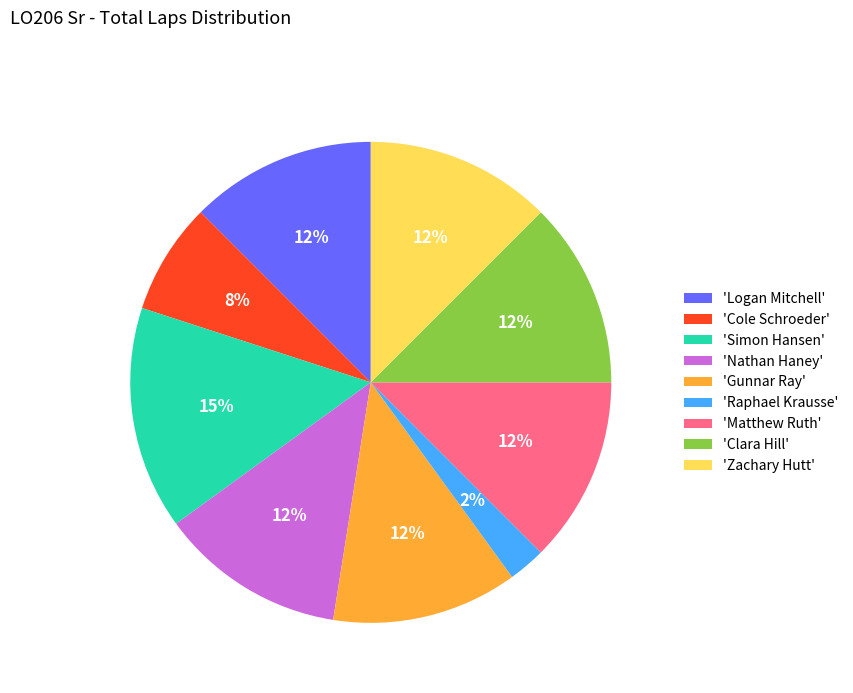

Does any single category account for the majority?

No